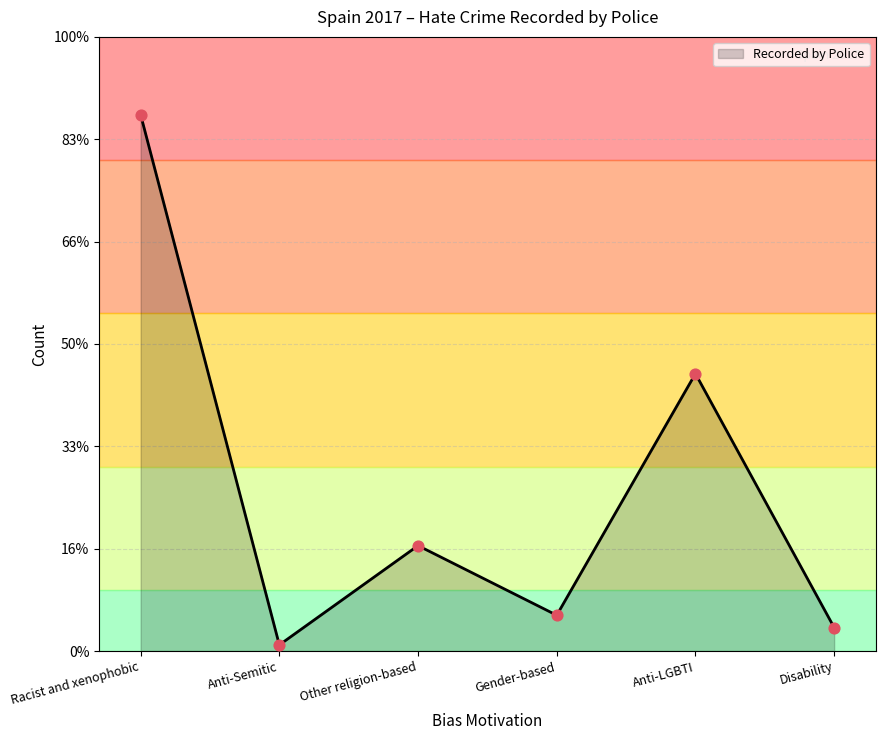

What is the change in value from Anti-Semitic to Other religion-based?

+97